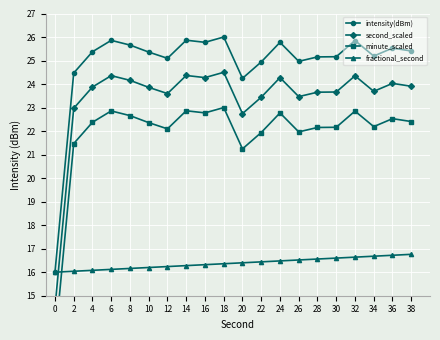

Does the chart display data point markers on the line(s)?

Yes